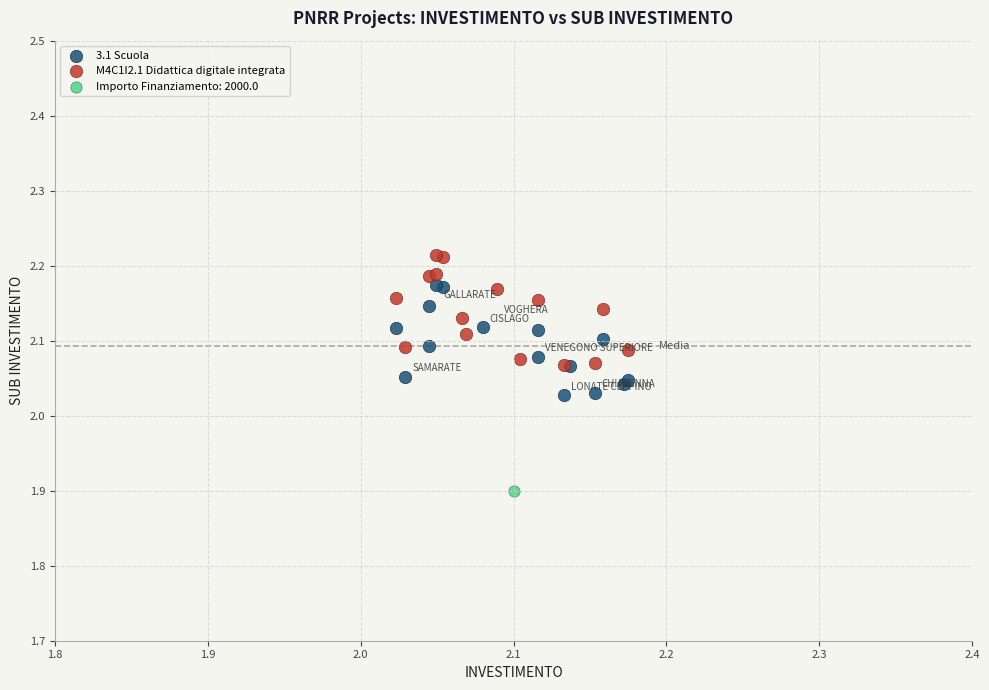

What are all the series names shown in the legend?

3.1 Scuola, M4C1I2.1 Didattica digitale integrata, Importo Finanziamento: 2000.0